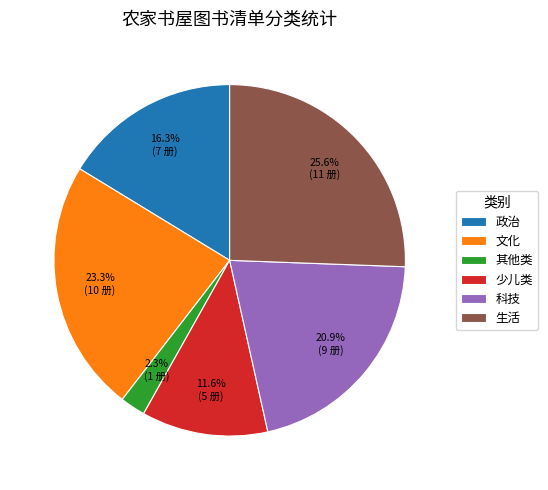

Which slice is the largest?

生活